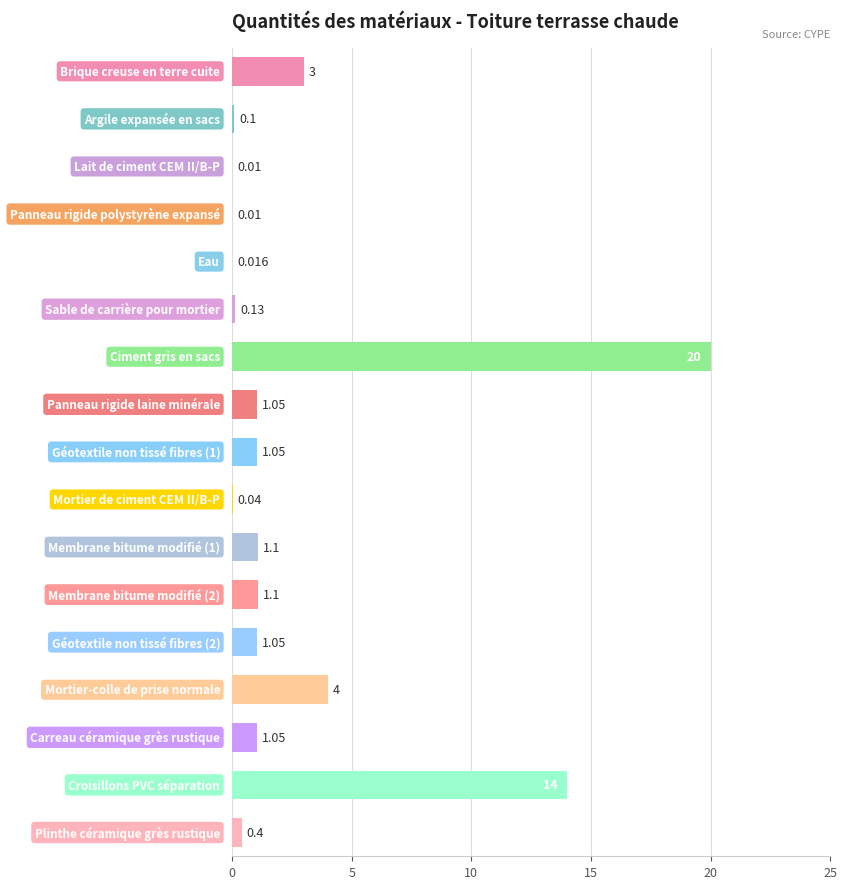

Are the bars grouped side by side (vs. stacked)?

No